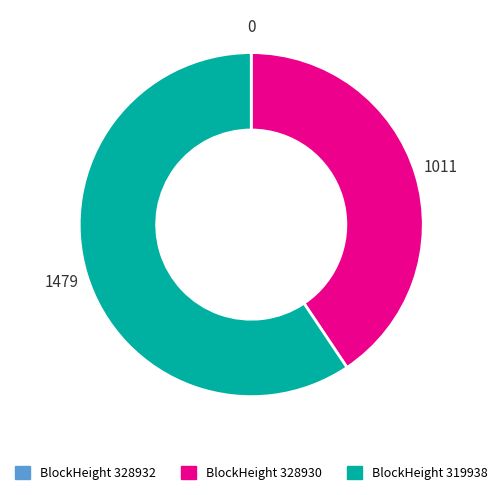

Is there a majority slice in this chart?

Yes